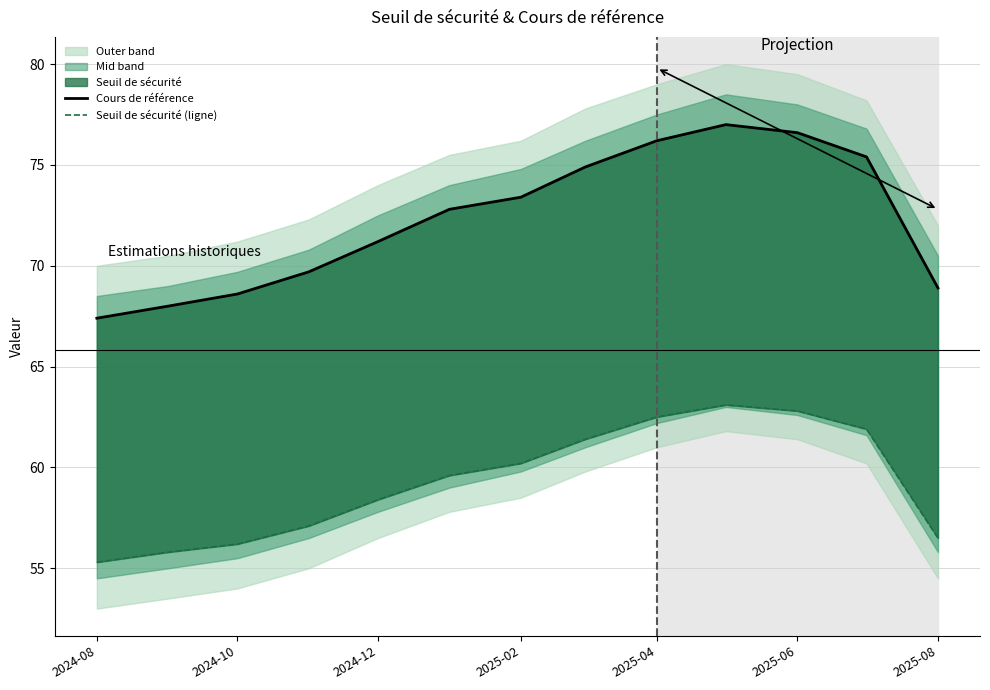

Which series has the largest range (max minus min)?

Cours de référence